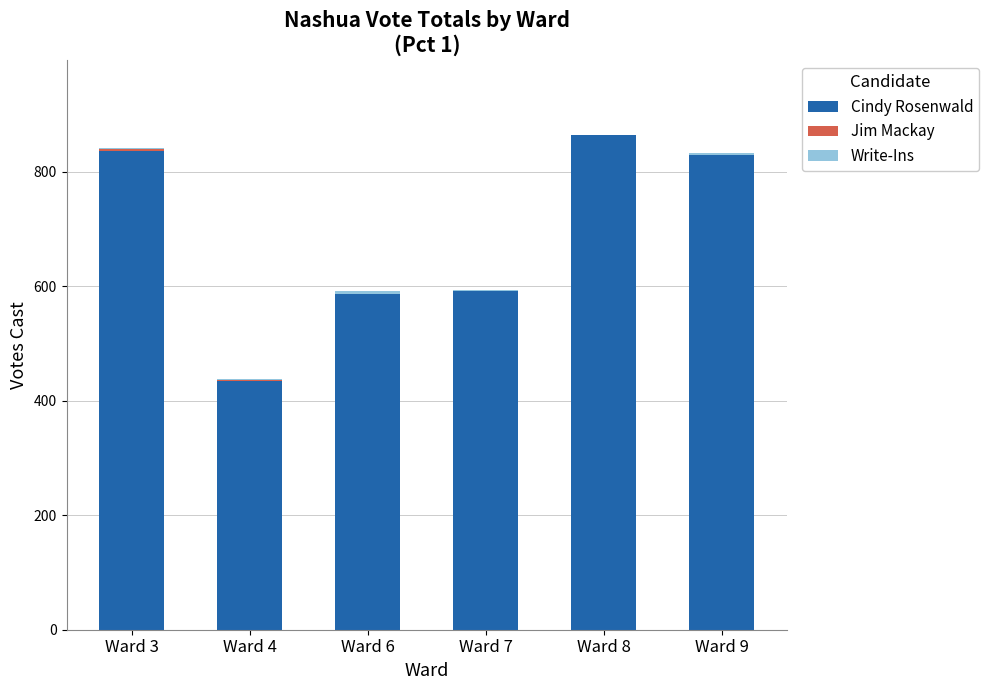

What is the highest value of the Cindy Rosenwald series?

864